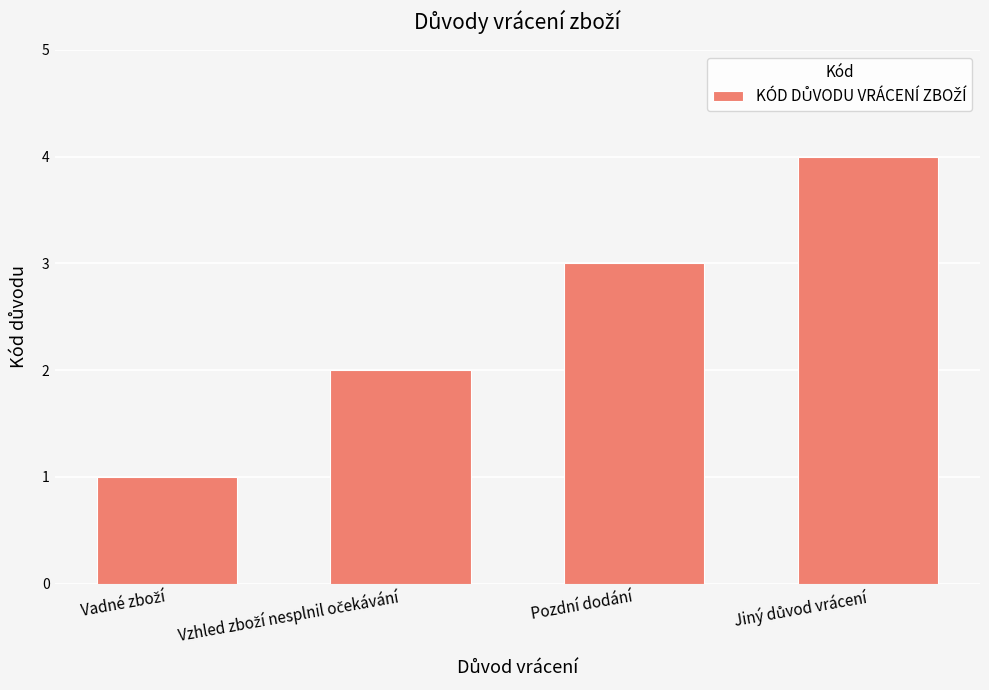

True or false: the data shows 3 at Pozdní dodání.

True